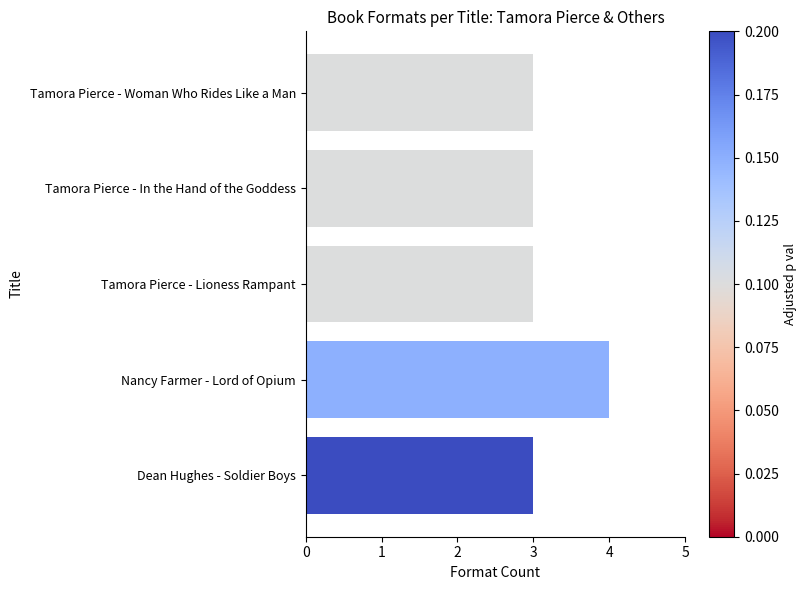

What is the label of the 4th bar from the top?

Nancy Farmer - Lord of Opium